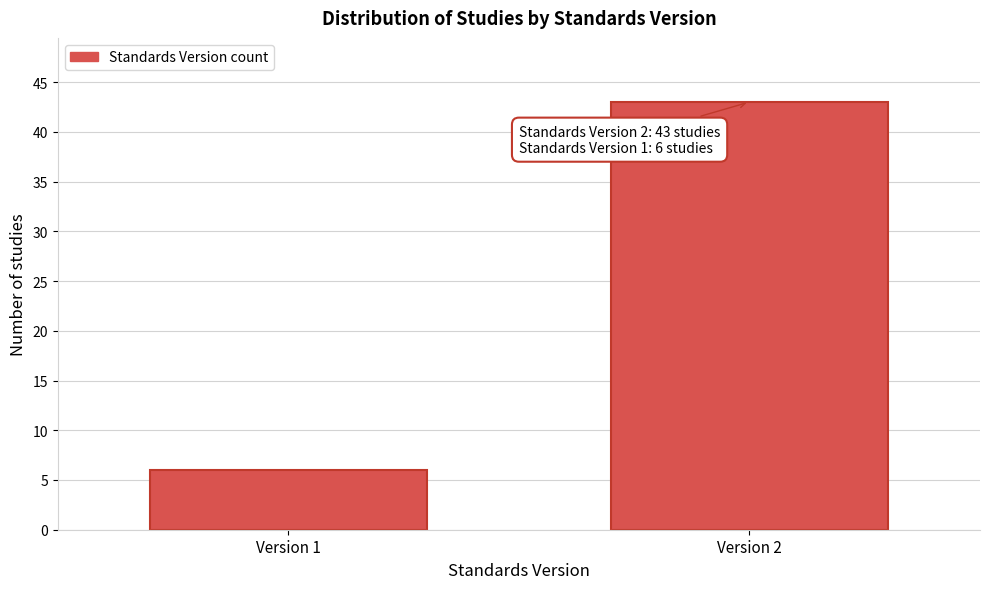

Reading right to left, transcribe all the data shown in this chart.

Version 2=43	Version 1=6